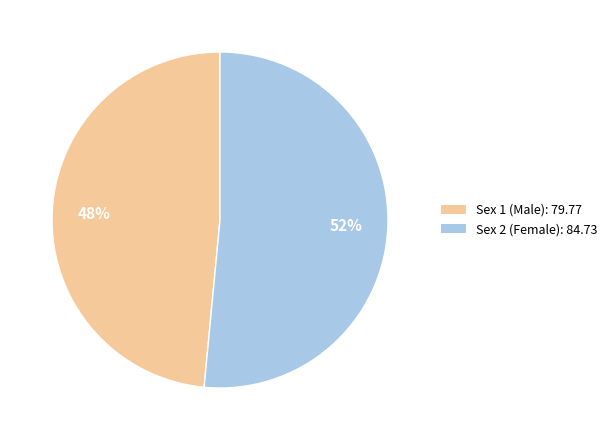

To the nearest percent, what is the average slice percentage?

50%